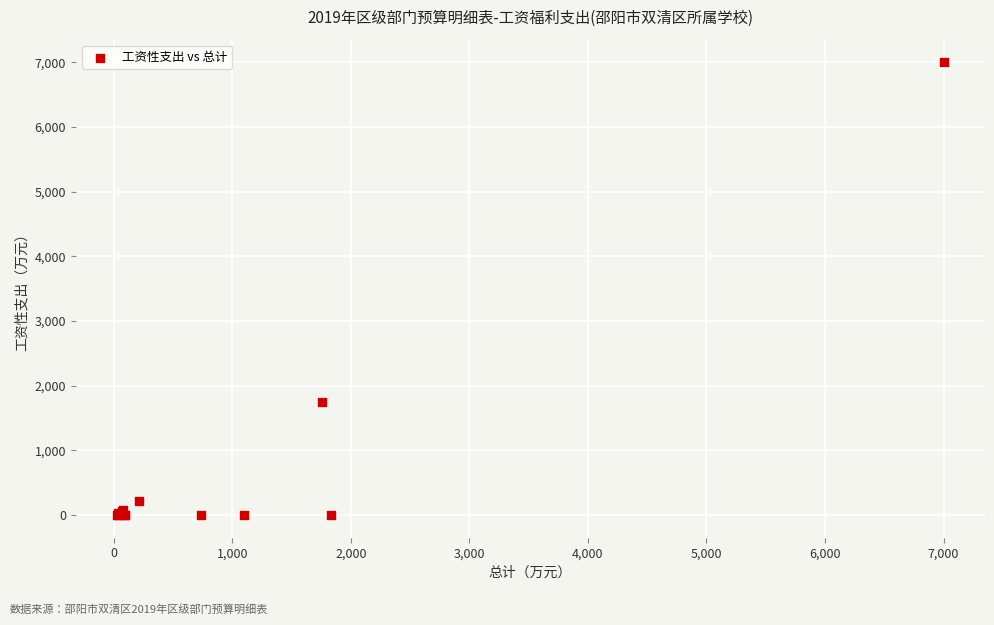

What Y value in the scatter plot is closest to 3500?

1756.3